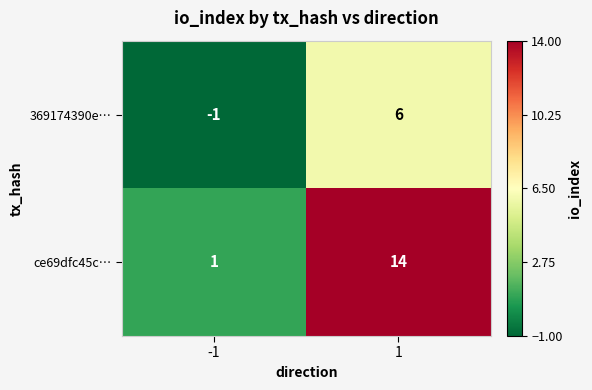

What is the highest value of the ce69dfc45c… series?

14